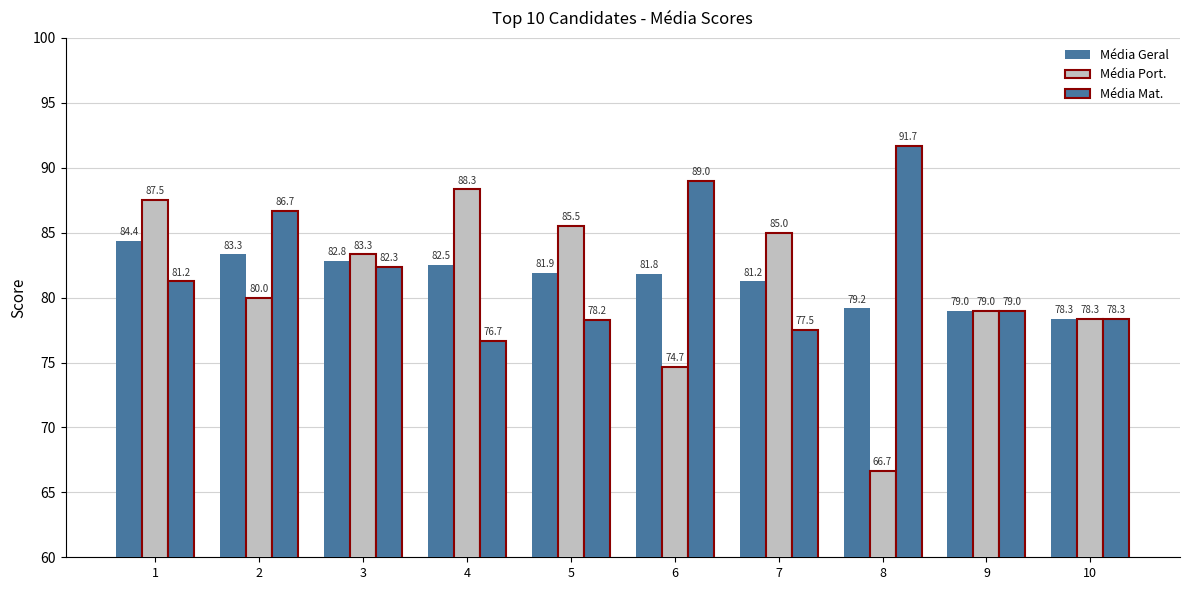

Reading left to right, extract all data points from this chart.

Média Geral: 1=84.4	2=83.3	3=82.8	4=82.5	5=81.9	6=81.8	7=81.2	8=79.2	9=79.0	10=78.3
Média Port.: 1=87.5	2=80.0	3=83.3	4=88.3	5=85.5	6=74.7	7=85.0	8=66.7	9=79.0	10=78.3
Média Mat.: 1=81.2	2=86.7	3=82.3	4=76.7	5=78.2	6=89.0	7=77.5	8=91.7	9=79.0	10=78.3